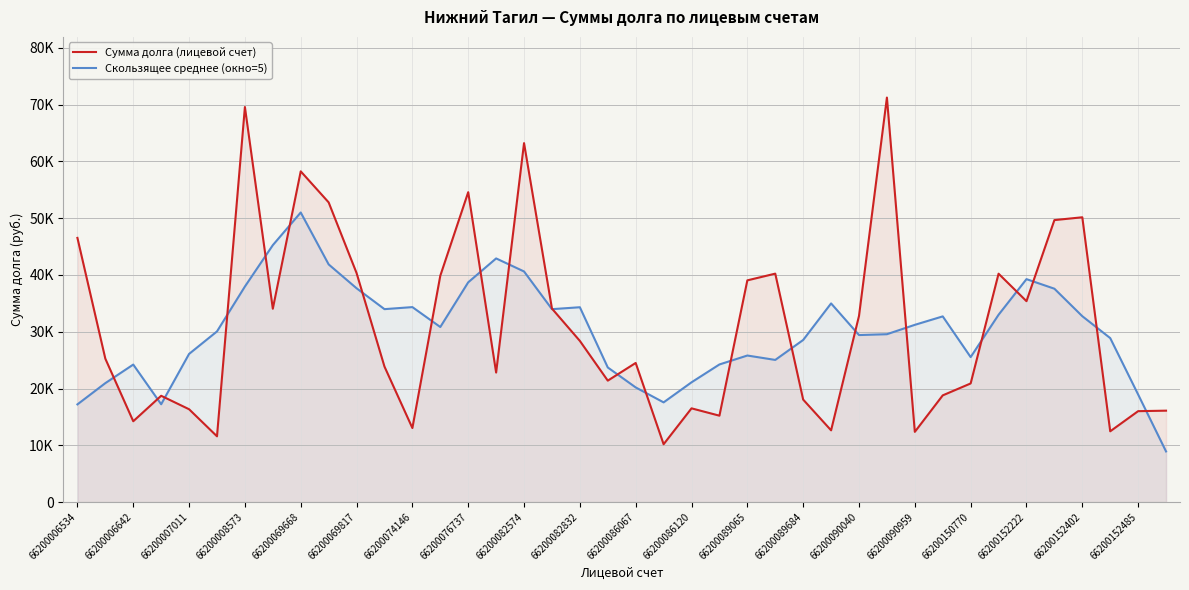

After their last crossing, which series has the higher values: Скользящее среднее (окно=5) or Сумма долга (лицевой счет)?

Сумма долга (лицевой счет)